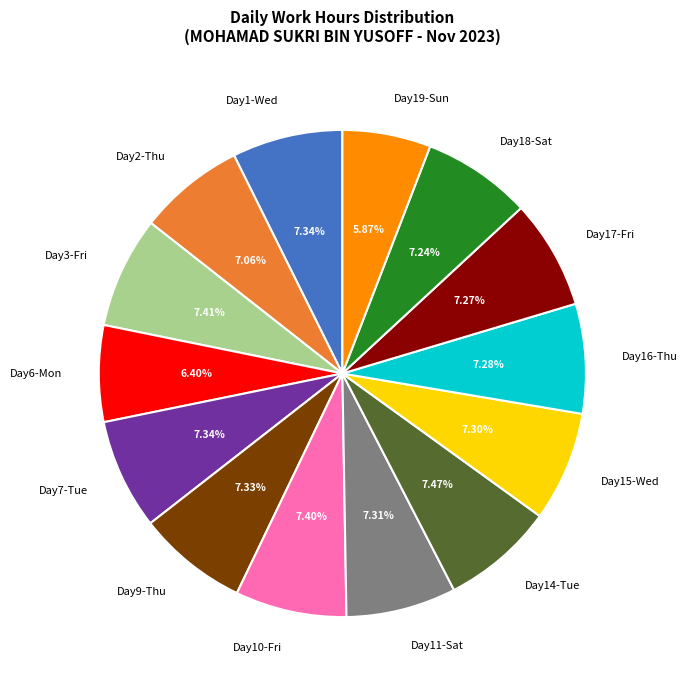

Is Day17-Fri the majority of the pie?

No